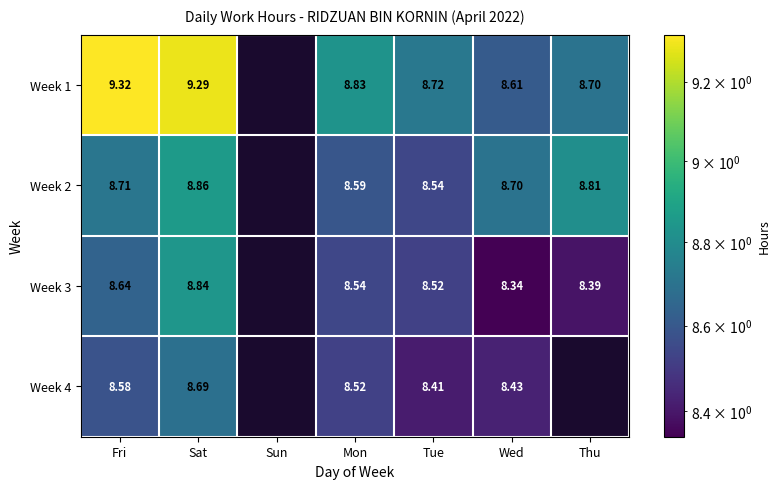

At which category is the sum across all series the highest?

Sat